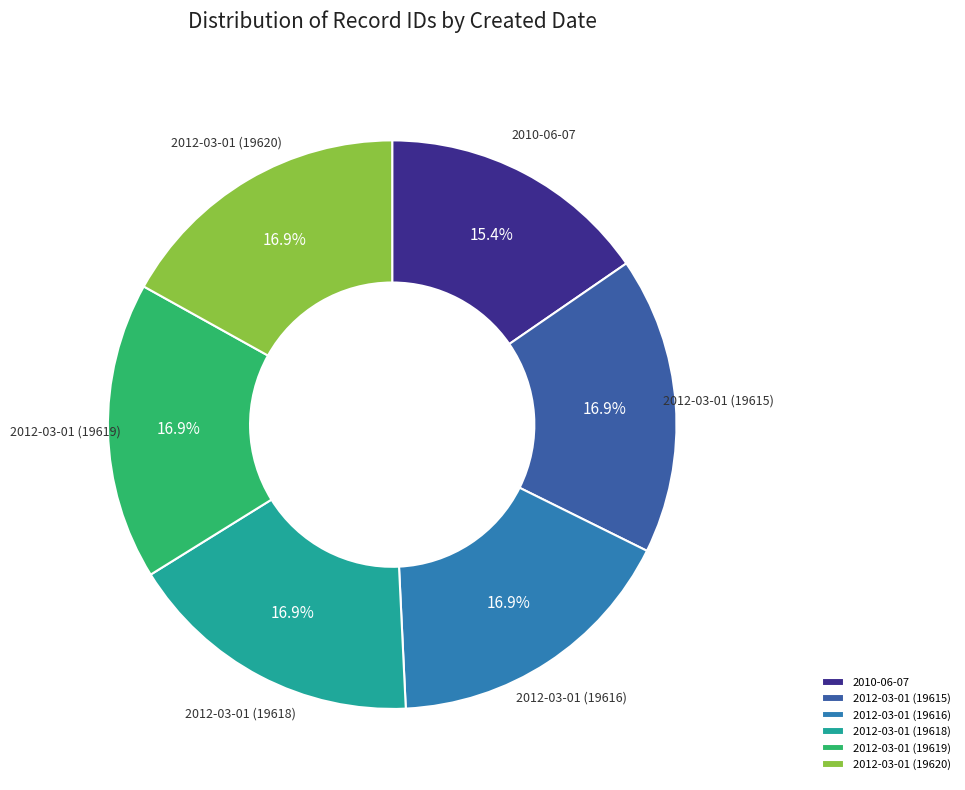

How many slices are in this pie chart?

6